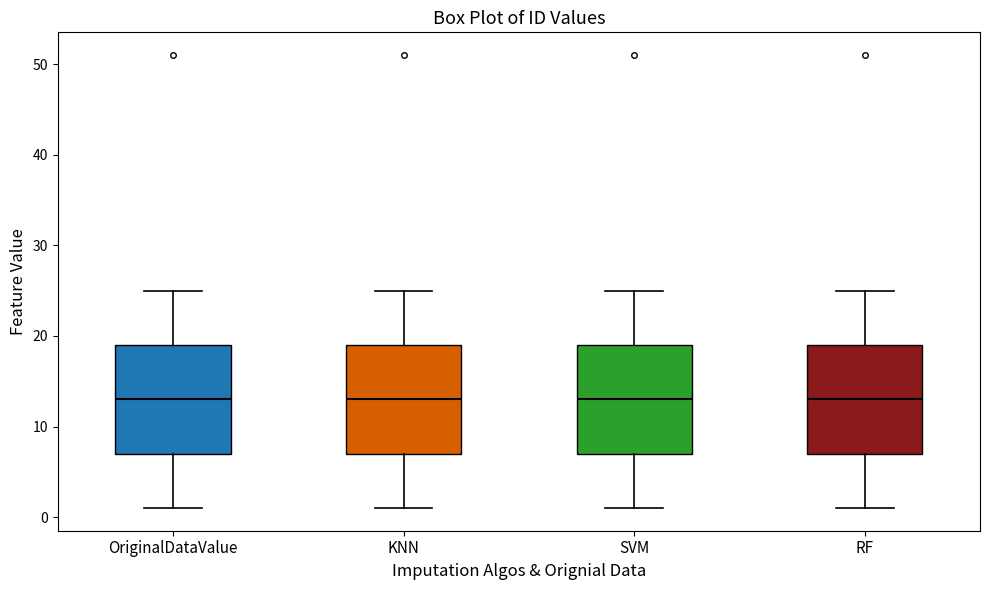

Reading left to right, transcribe this box plot: for each box, give where its median line is, the range the box spans, and where its two whiskers end, as read against the y-axis. The values are not printed on the chart, so give them approximately, as read against the axis.

OriginalDataValue: median 13, box 7 to 19, whiskers 1 to 25
KNN: median 13, box 7 to 19, whiskers 1 to 25
SVM: median 13, box 7 to 19, whiskers 1 to 25
RF: median 13, box 7 to 19, whiskers 1 to 25